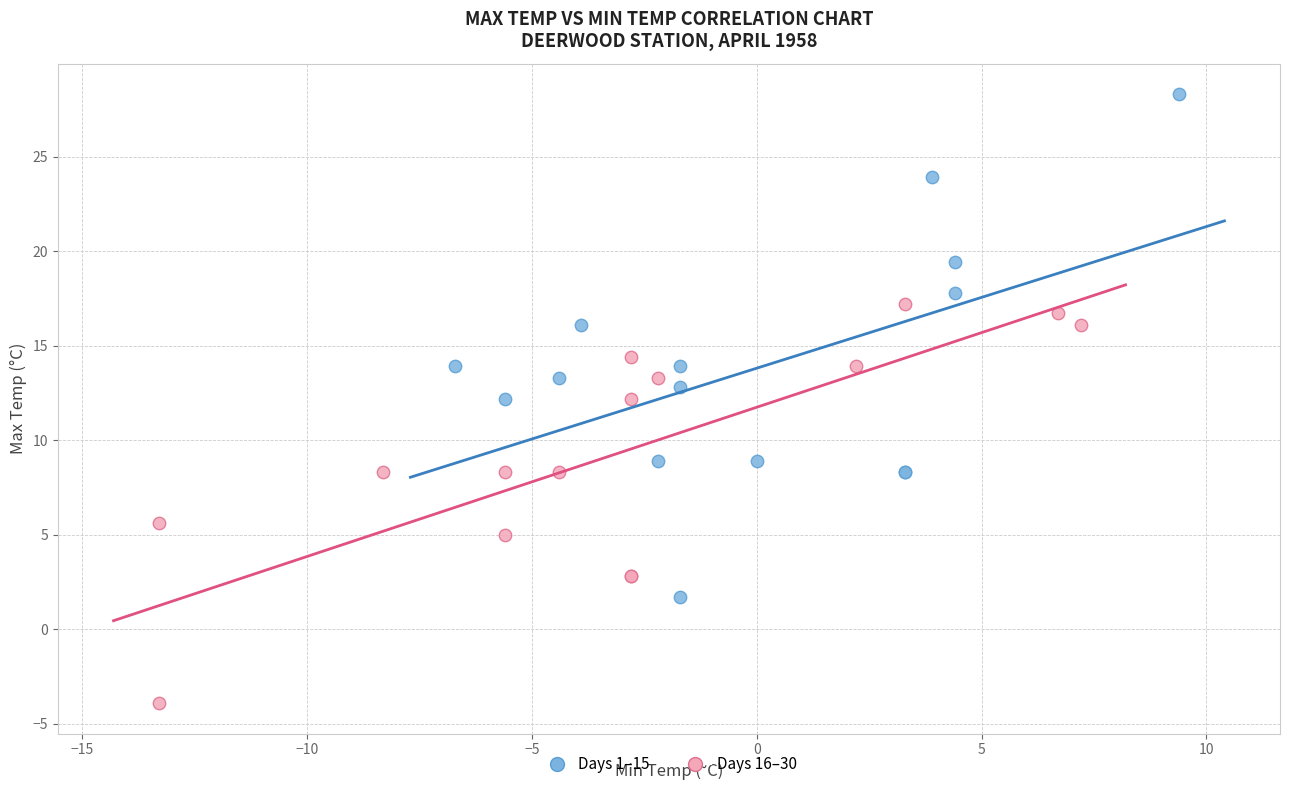

Which series contains the lowest Y value?

Days 16–30